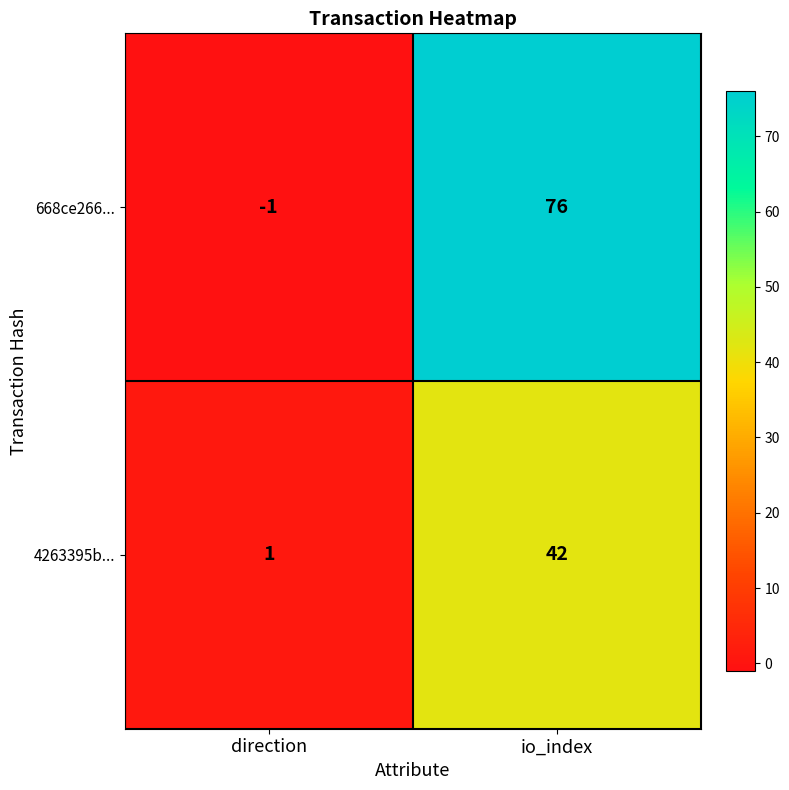

What is the difference between the 4263395b... values at io_index and direction?

41